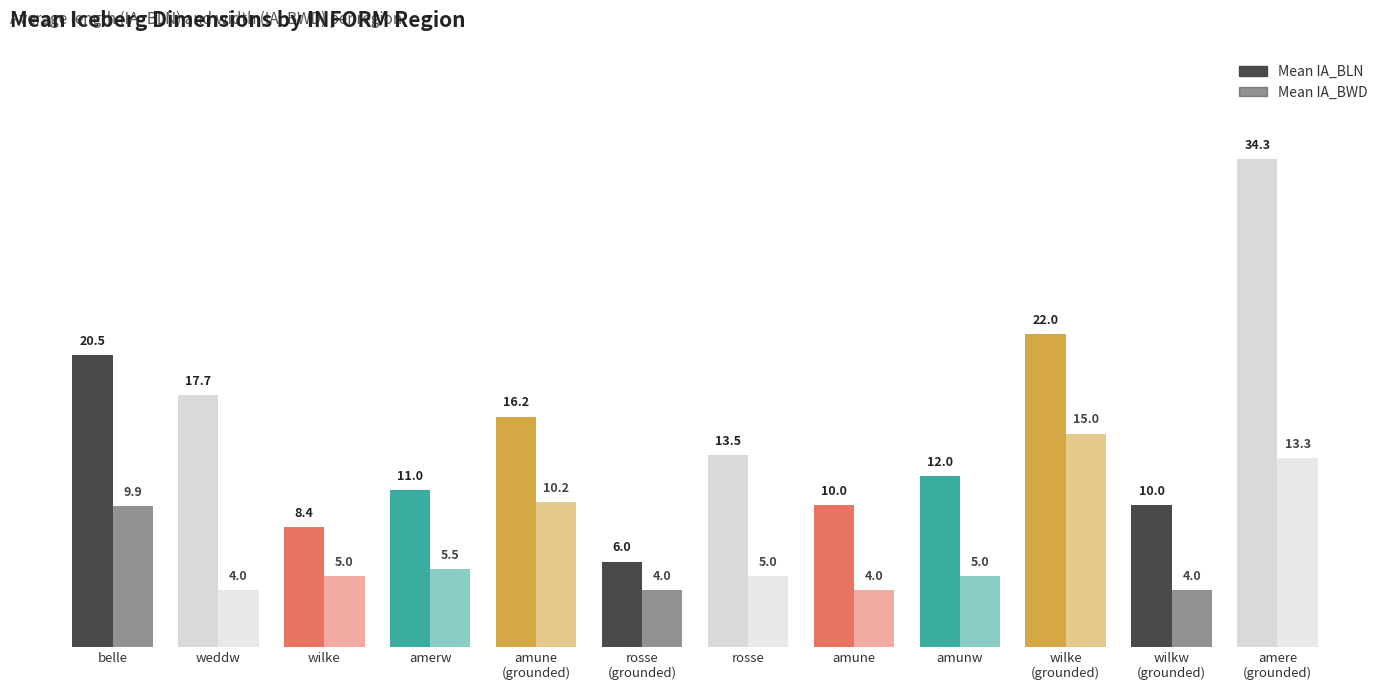

Are the bars grouped side by side (vs. stacked)?

Yes